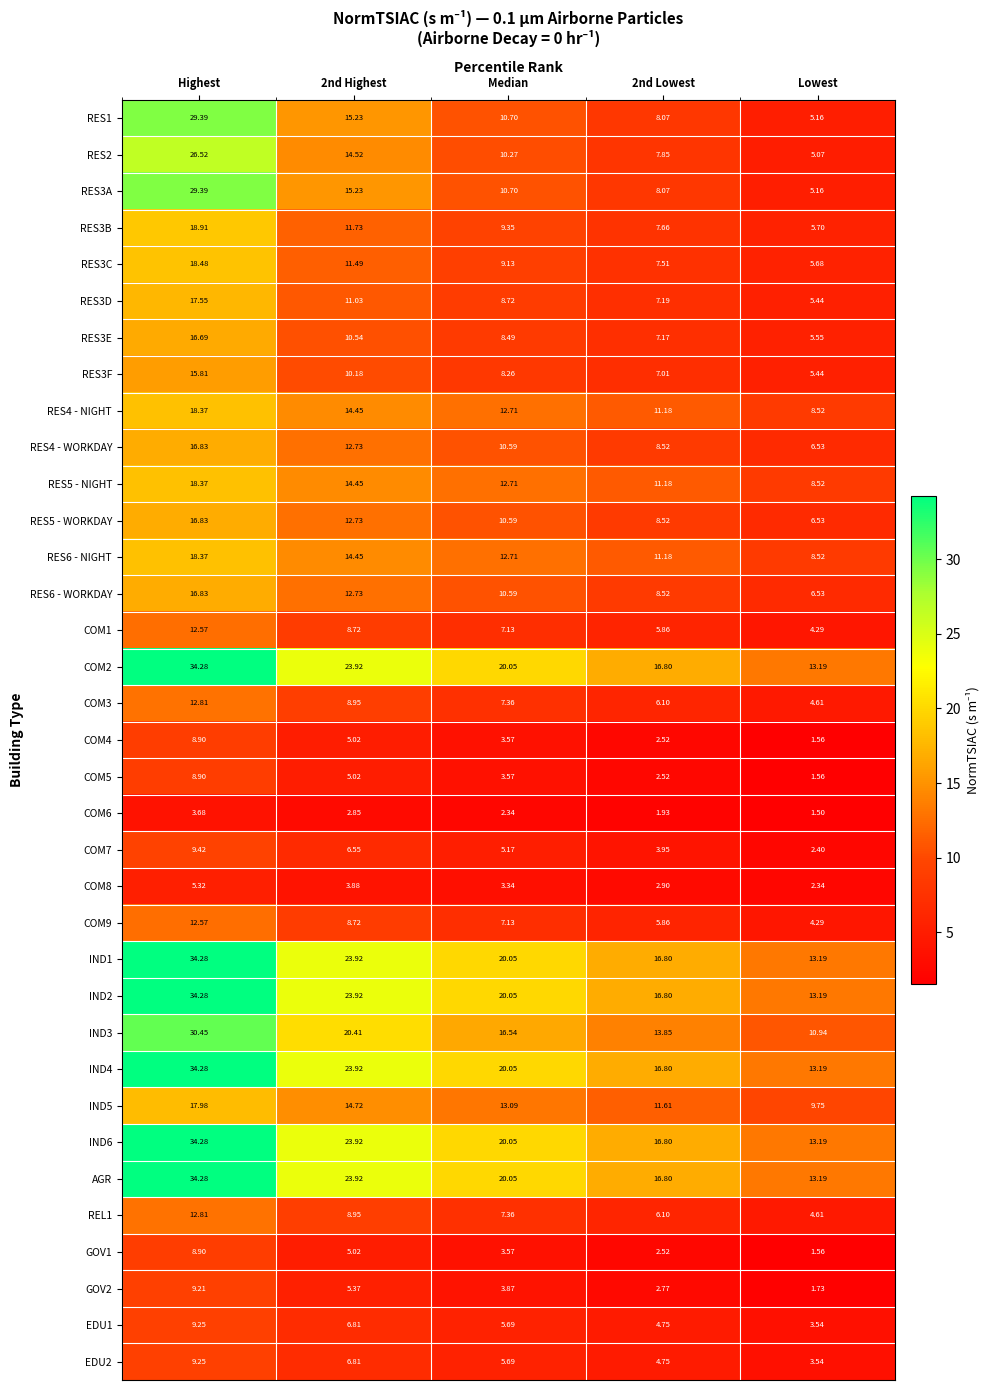

Where does the IND4 series first go above 20?

Highest